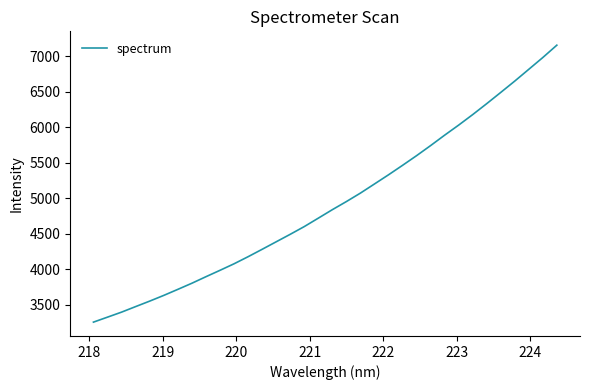

What is the maximum value shown in the chart?

7153.3